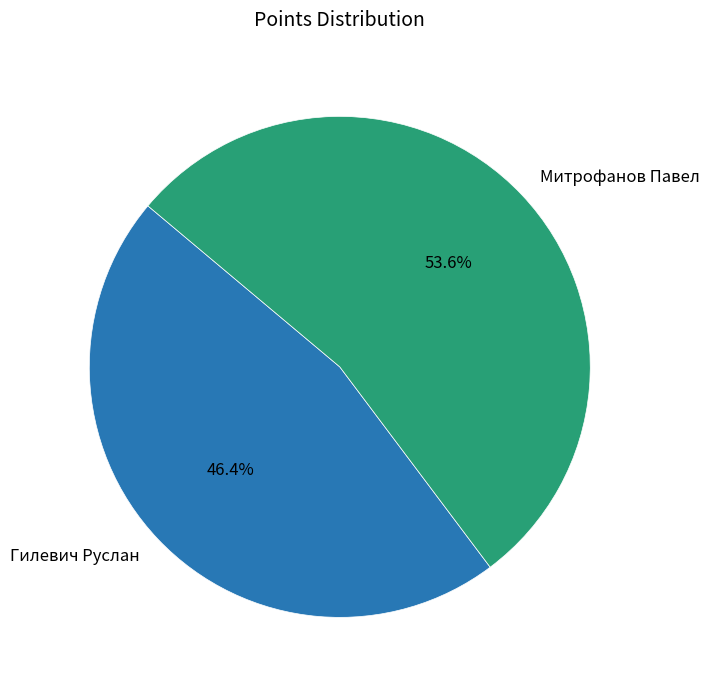

Count the number of slices in the pie.

2